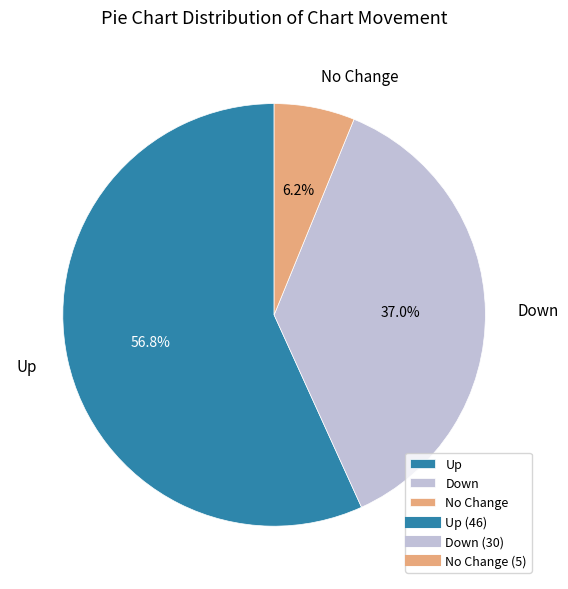

Which category accounts for the majority?

Up